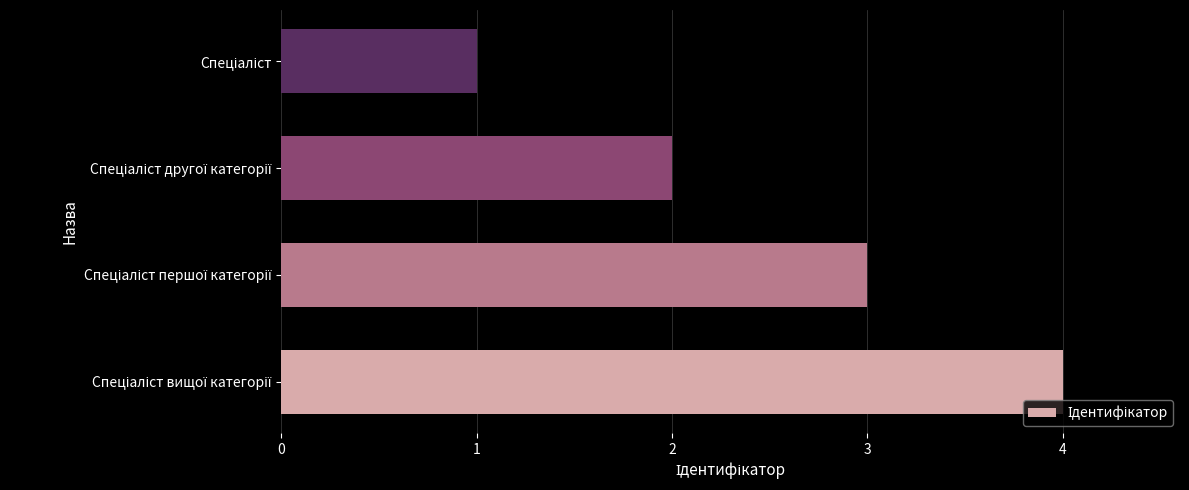

What is the difference between the maximum and minimum values?

3